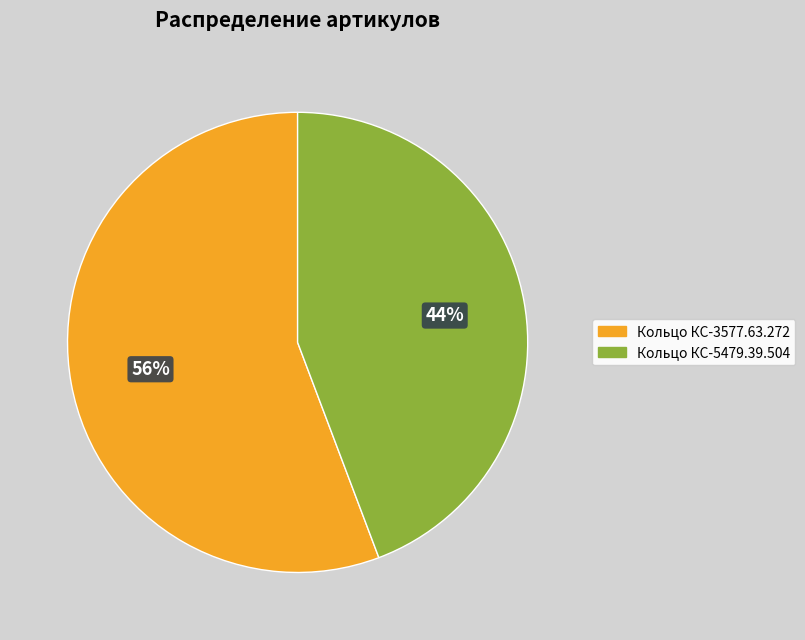

Which slice is the smallest?

Кольцо КС-5479.39.504